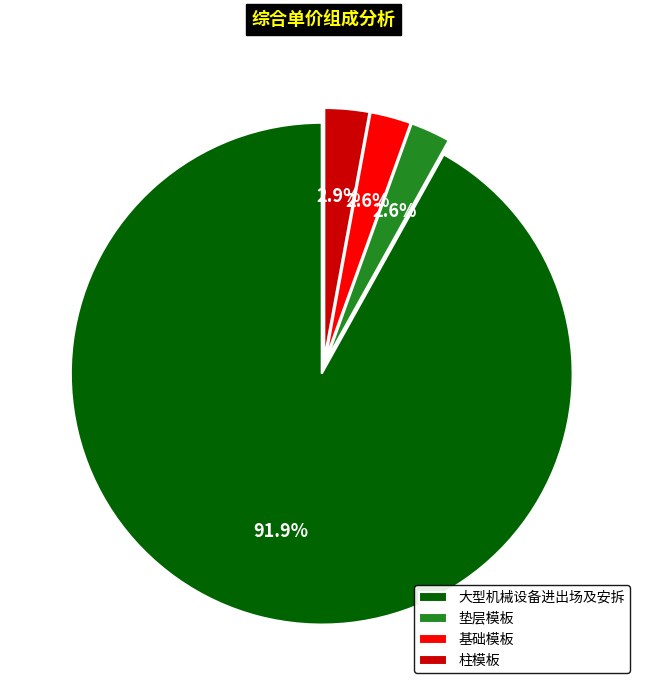

Which slice represents more than half of the pie?

大型机械设备进出场及安拆